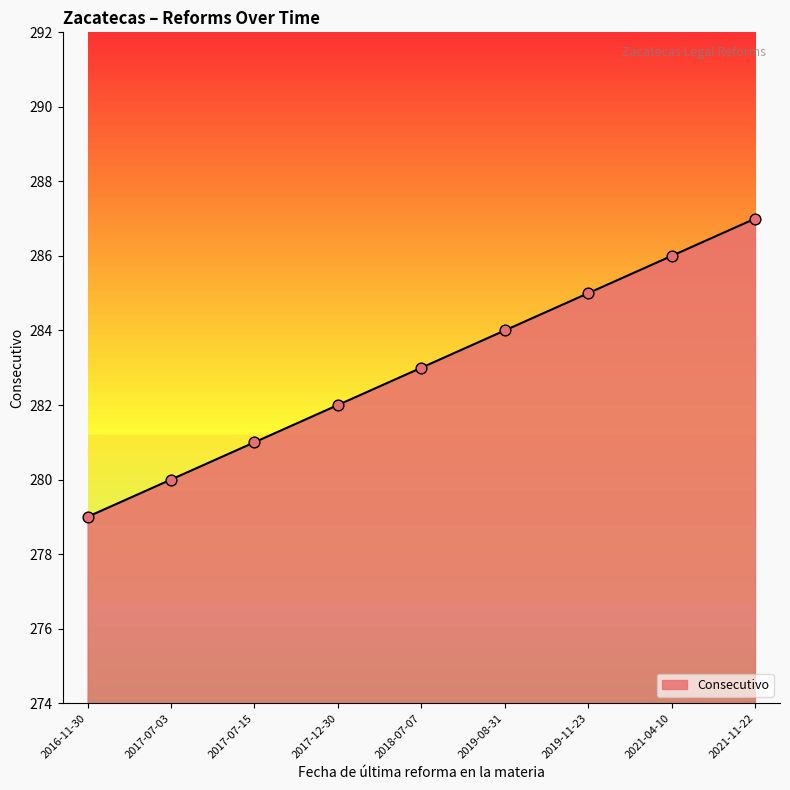

Approximately how many times larger is the value at 2016-11-30 compared to 2017-12-30?

1.0